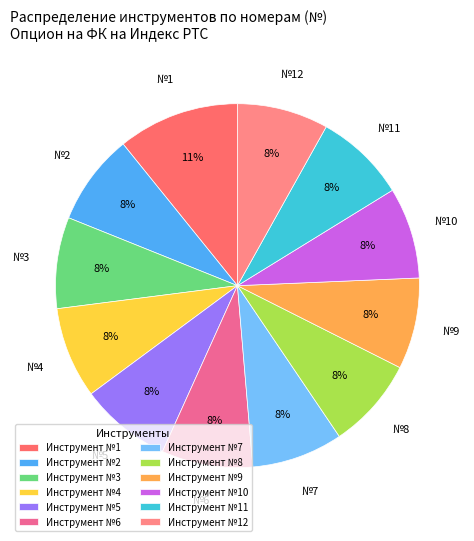

What is the largest slice in the pie chart?

№1